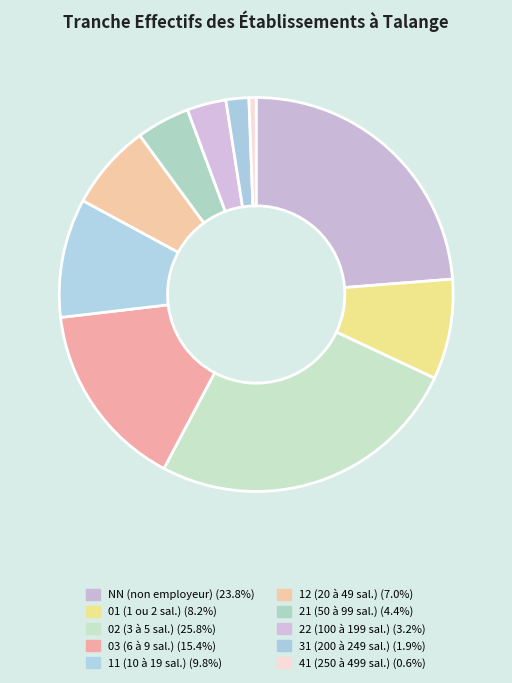

How many slices are in this pie chart?

10